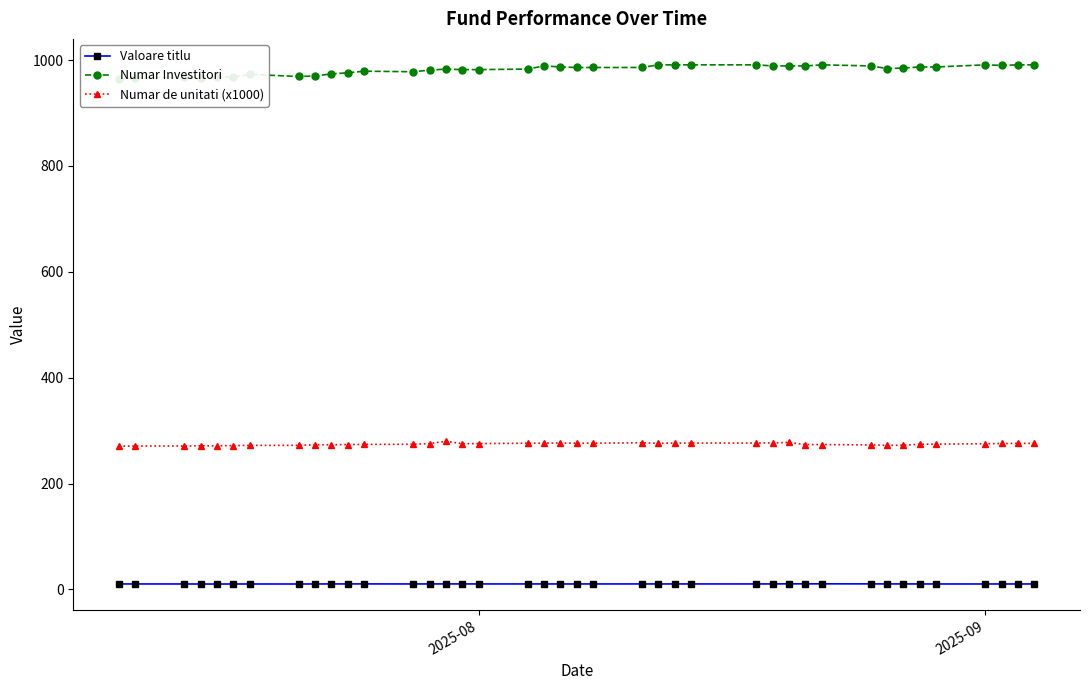

True or false: Numar de unitati (x1000) and Valoare titlu cross at least once.

False